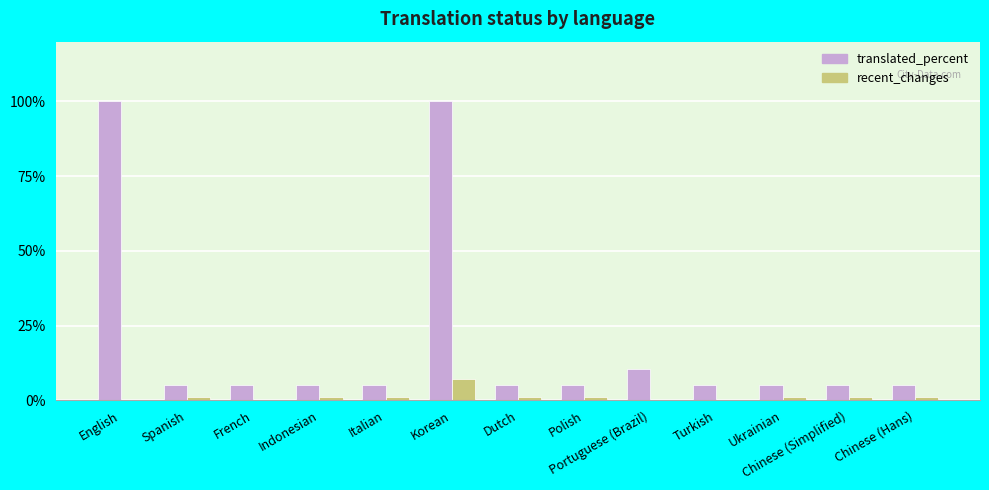

Does the chart contain stacked bars?

No